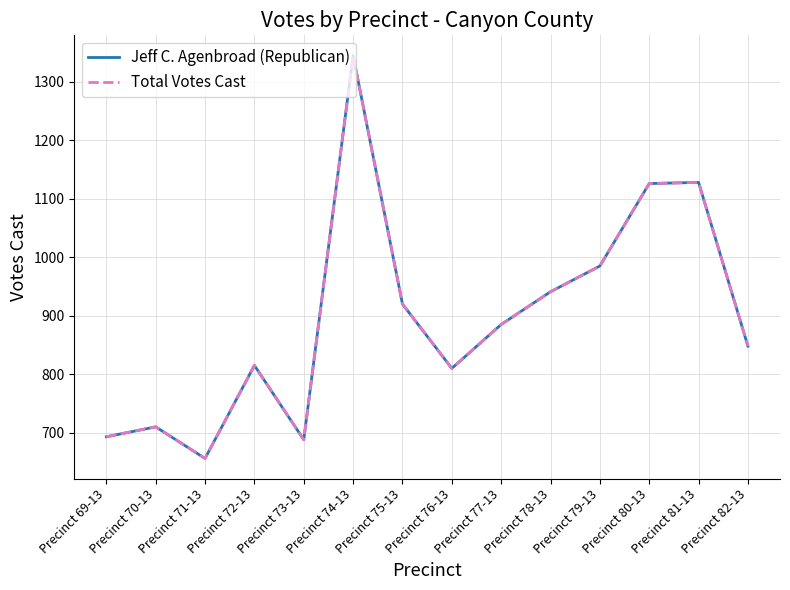

True or false: Total Votes Cast has more than 2 points higher than both neighbors.

True